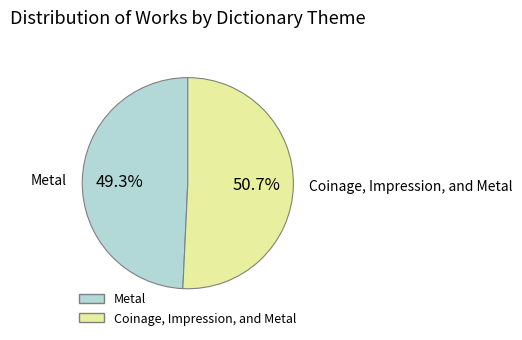

To the nearest percent, what percentage of the pie is Coinage, Impression, and Metal?

51%